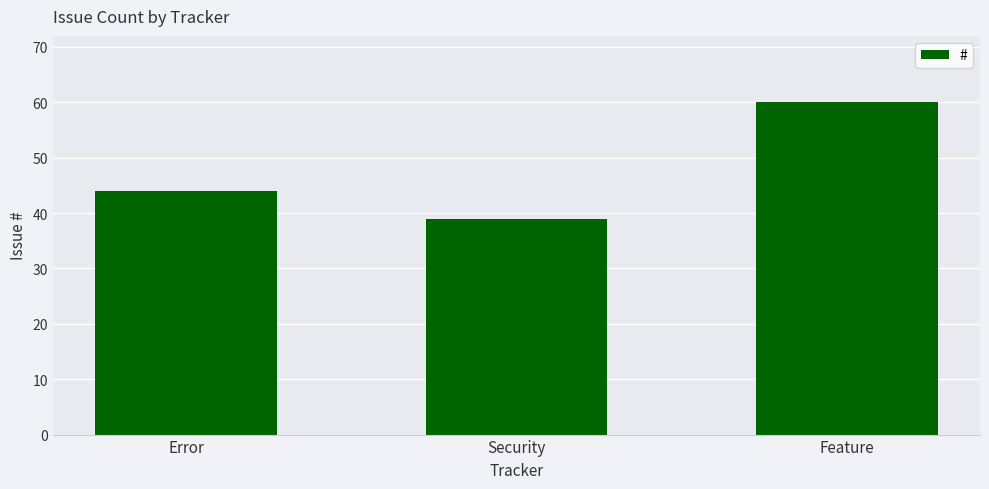

At which label is the value closest to 49?

Error